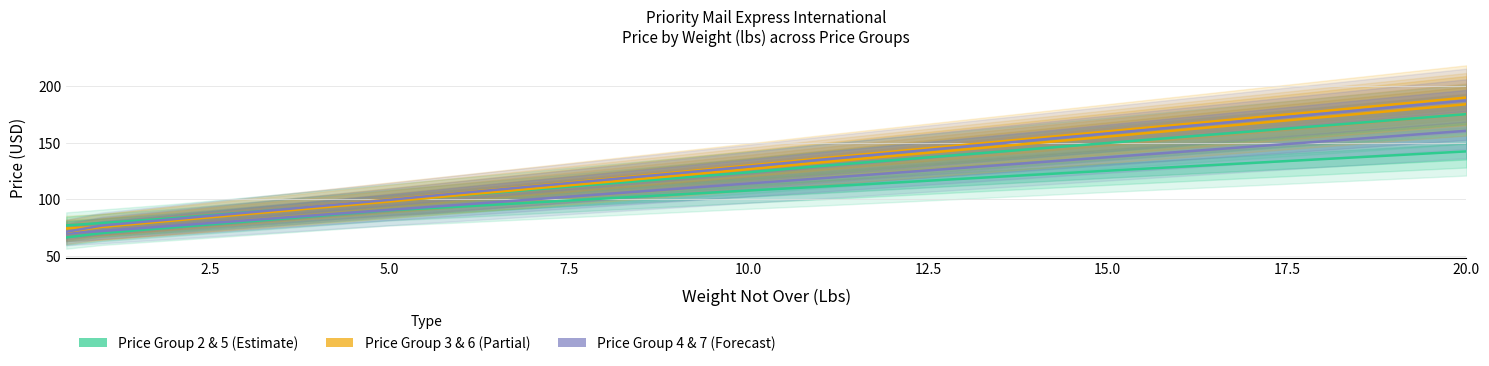

What position from the right is 13?

8